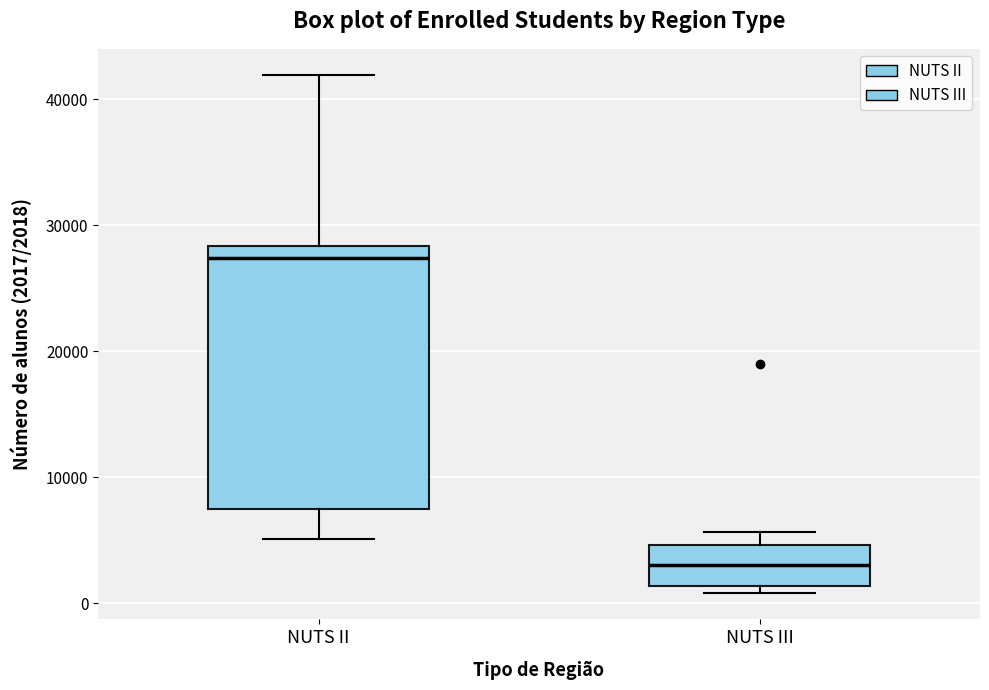

Reading left to right, read every box against the y-axis: the position of its median line, the range the box covers, and the ends of its whiskers. The values are not printed on the chart, so give them approximately, as read against the axis.

NUTS II: median 27000, box 7000 to 28000, whiskers 5000 to 42000
NUTS III: median 3000, box 1000 to 5000, whiskers 1000 (just below the box's lower edge) to 6000